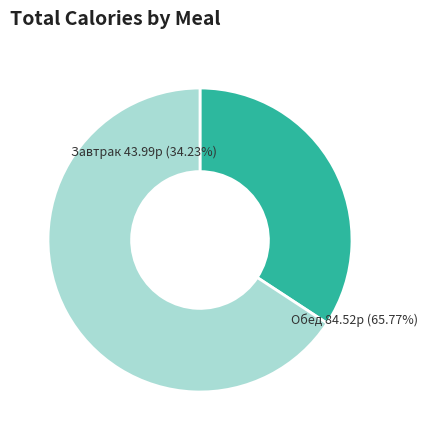

How many slices are in this pie chart?

2